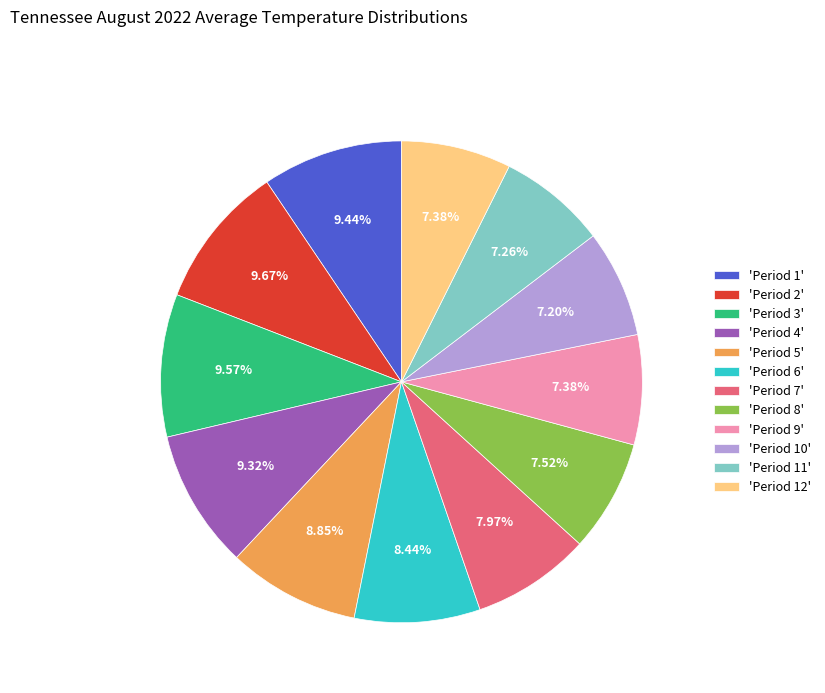

Between 'Period 1' and 'Period 9', which is larger?

'Period 1'